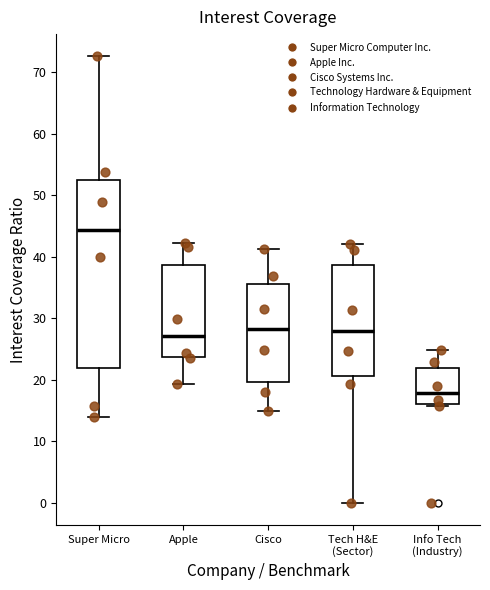

Comparing the boxes themselves (not the whiskers), which one is the tallest?

Super Micro